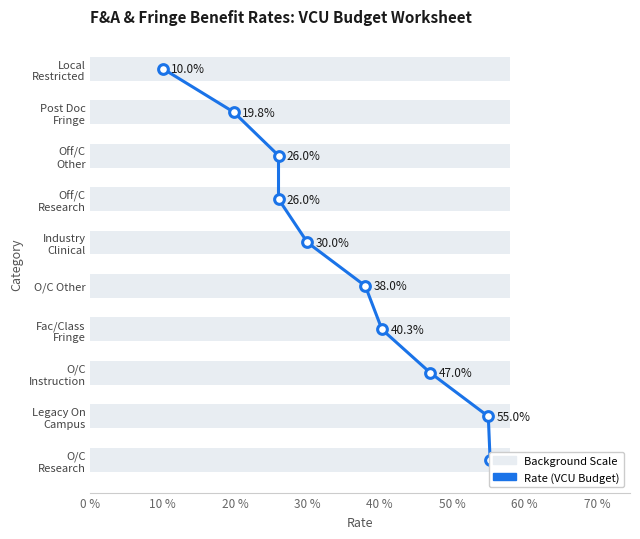

What is the approximate value at 10 %?

9